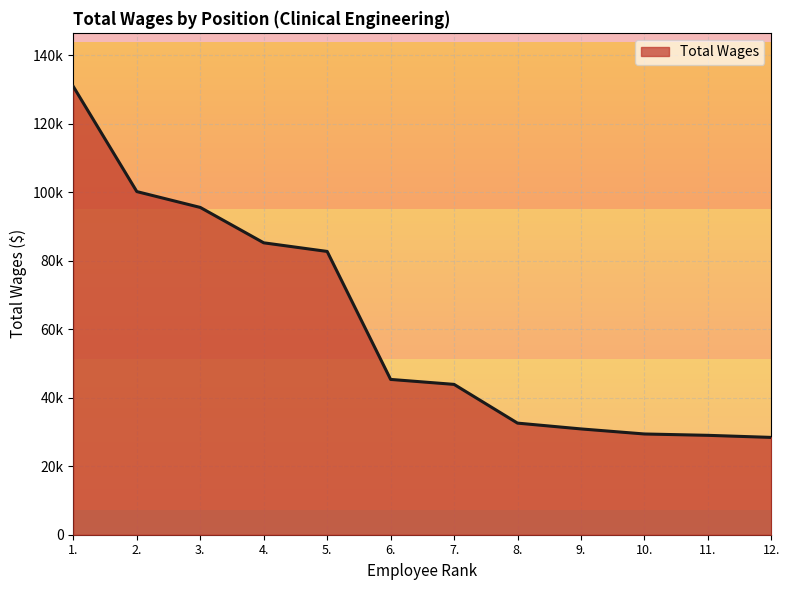

What position from the right is 11.?

2